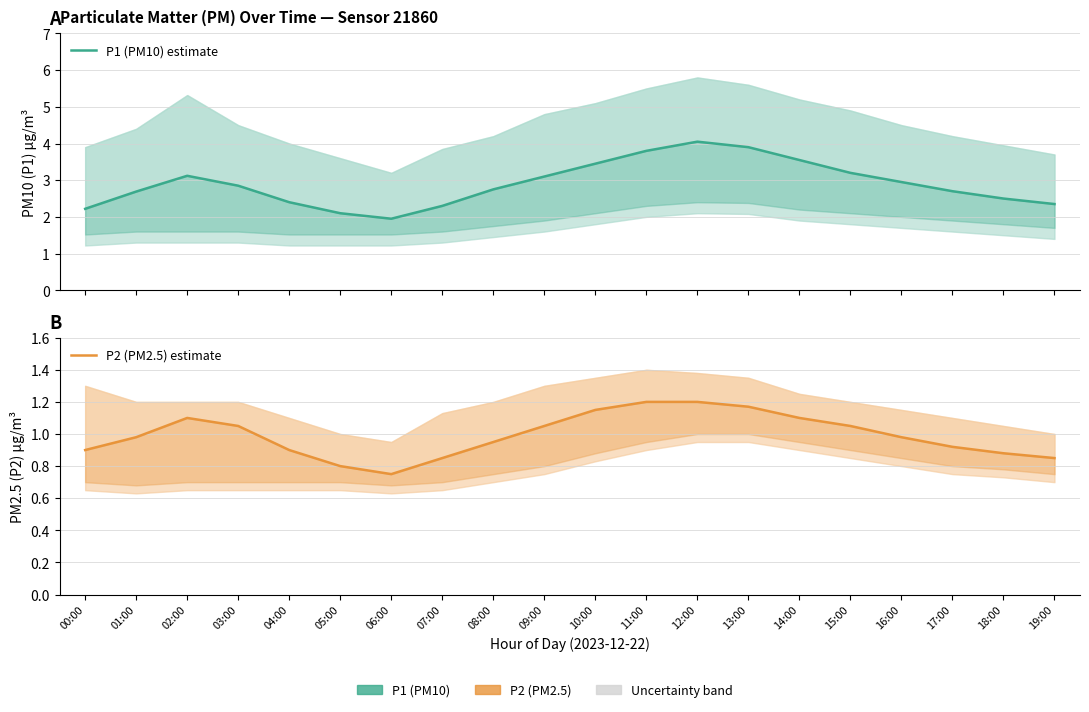

What is the value of the P2 (PM2.5) estimate point at the 20th from the left?

0.8